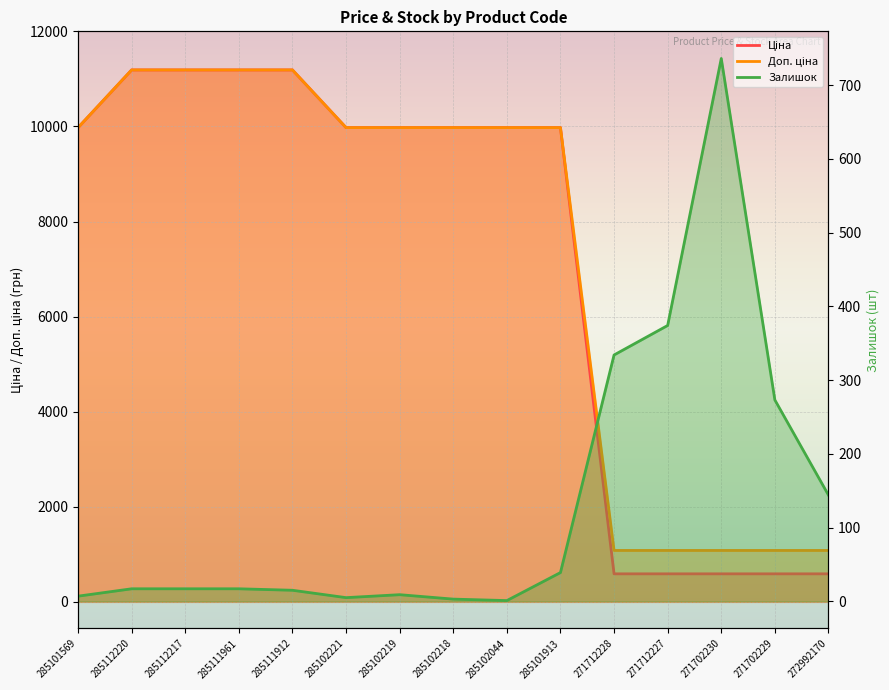

Is the value of Залишок at 271712227 greater than the value of Доп. ціна at 285111912?

No